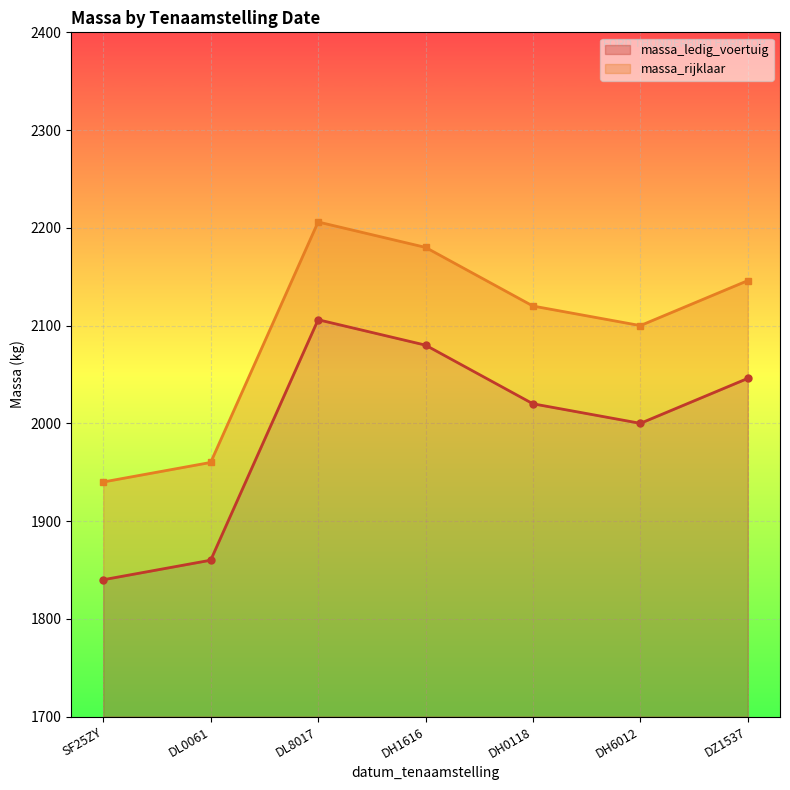

At which label does massa_ledig_voertuig reach its minimum?

SF25ZY